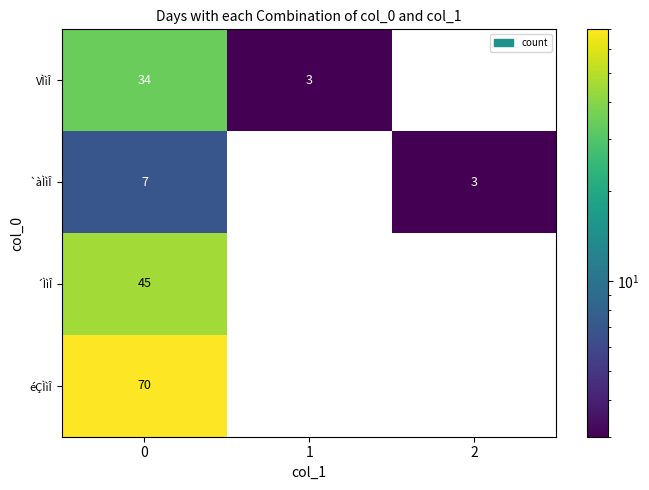

At 0, list the series in order from largest to smallest.

éÇÌìÎ, ´ÌìÎ, VÌìÎ, `àÌìÎ